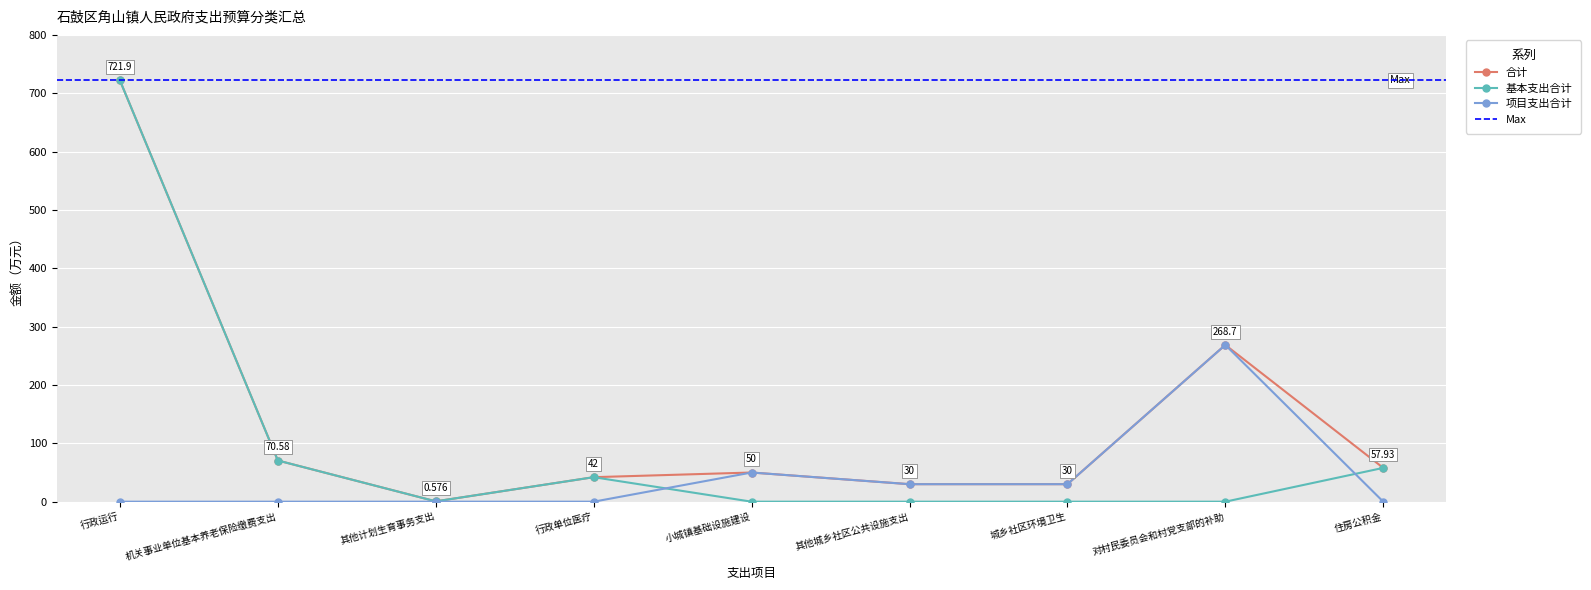

True or false: 合计 and 项目支出合计 cross at least once.

False